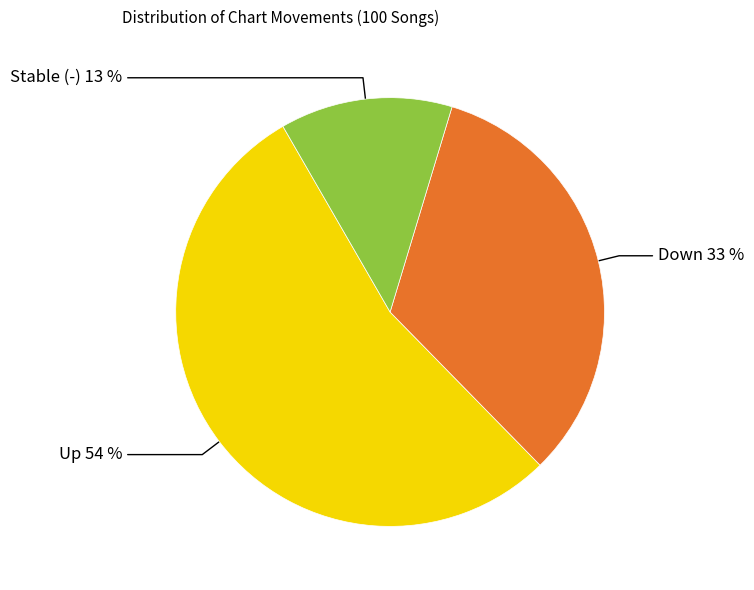

Does any single category account for the majority?

Yes